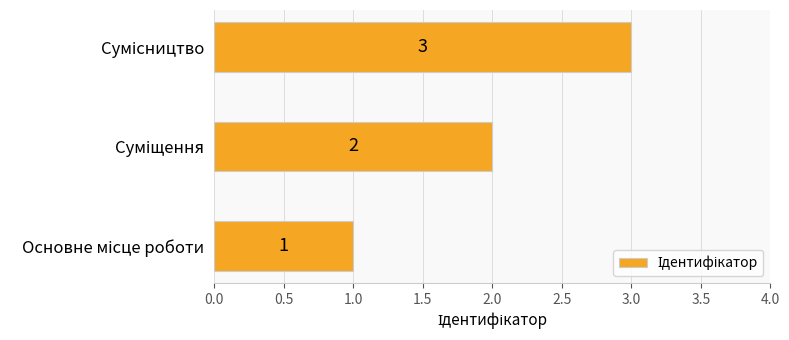

How many values are between 1 and 3?

3